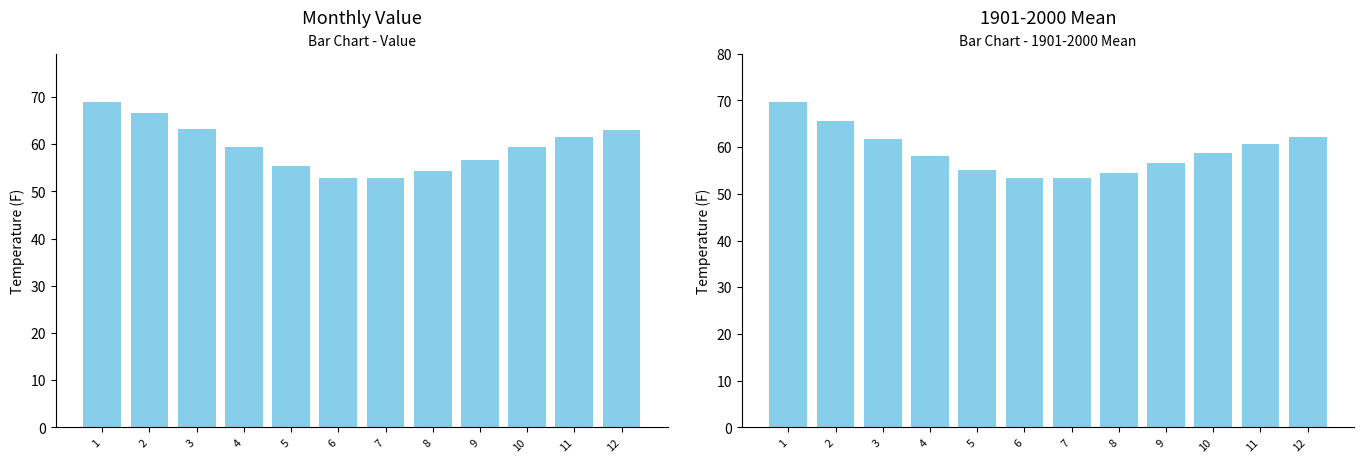

What is the sum of all 1901-2000 Mean values?

709.6